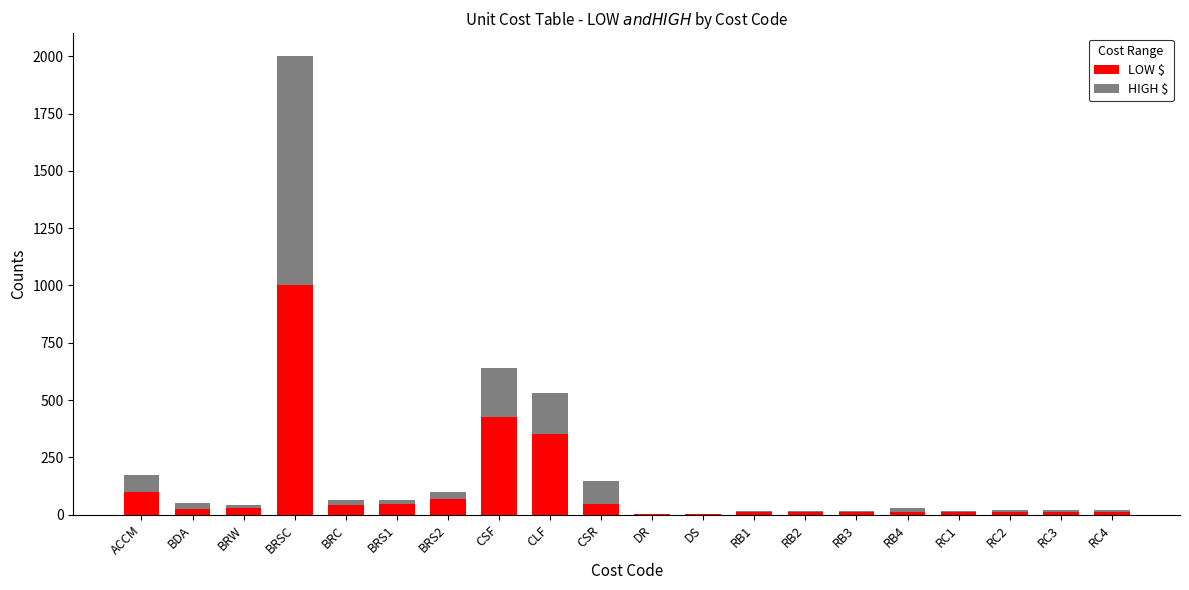

What is the sum of all LOW $ values?

2233.1